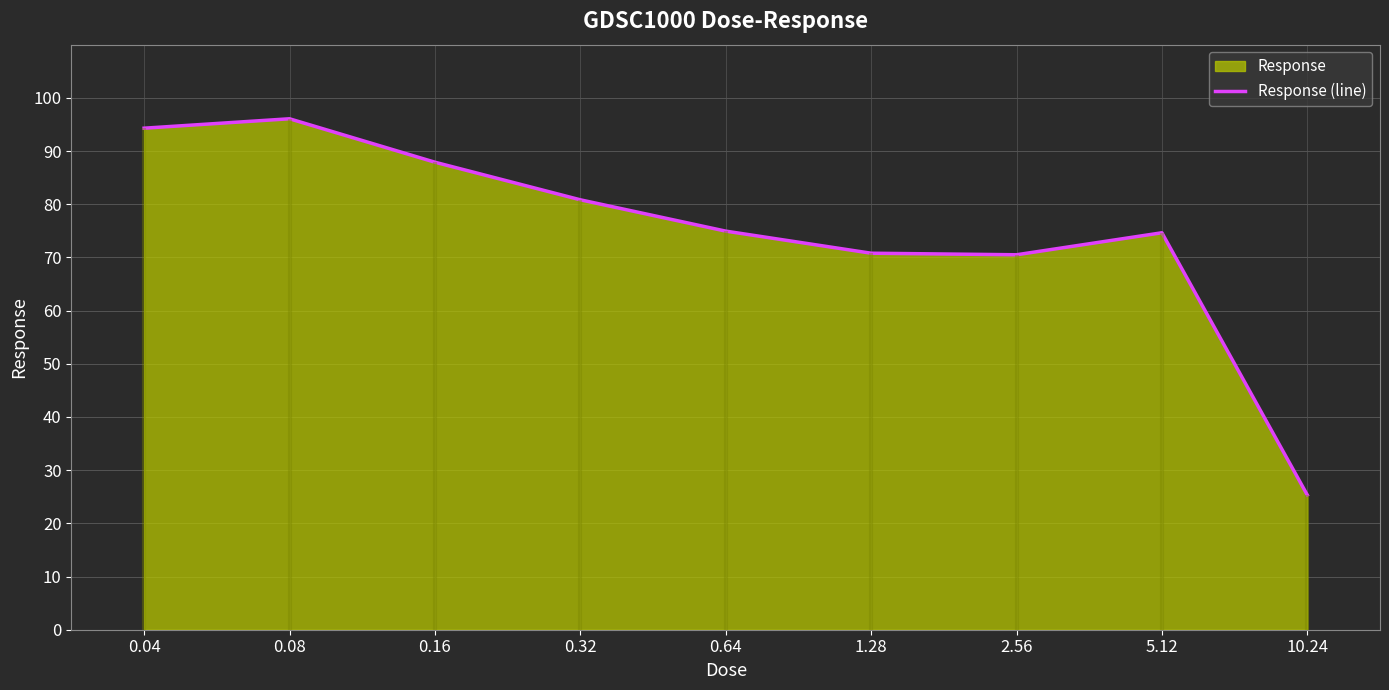

Count the number of categories in the chart.

9